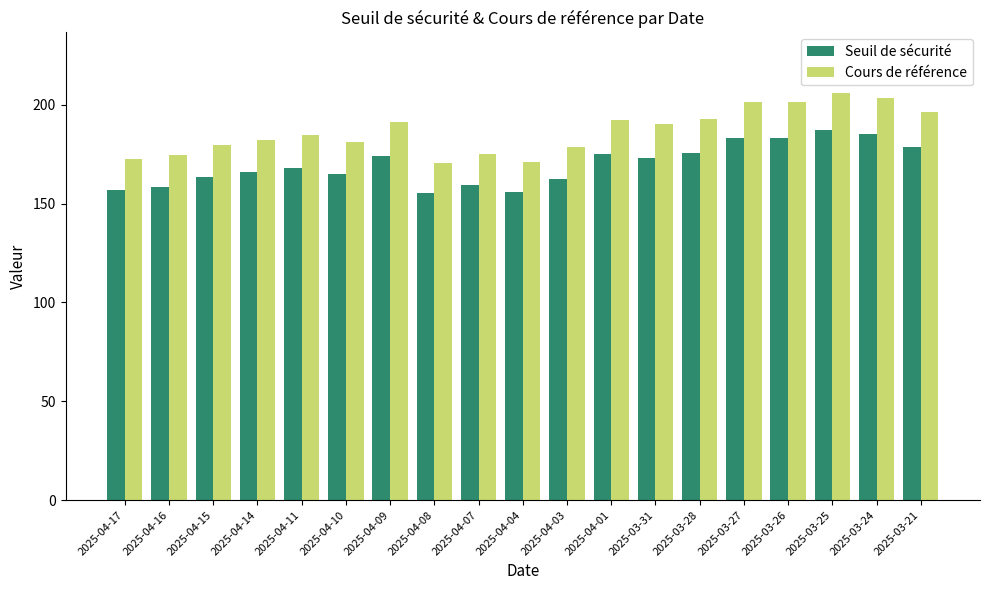

Is the value of Seuil de sécurité at 2025-03-21 greater than the value of Cours de référence at 2025-04-01?

No